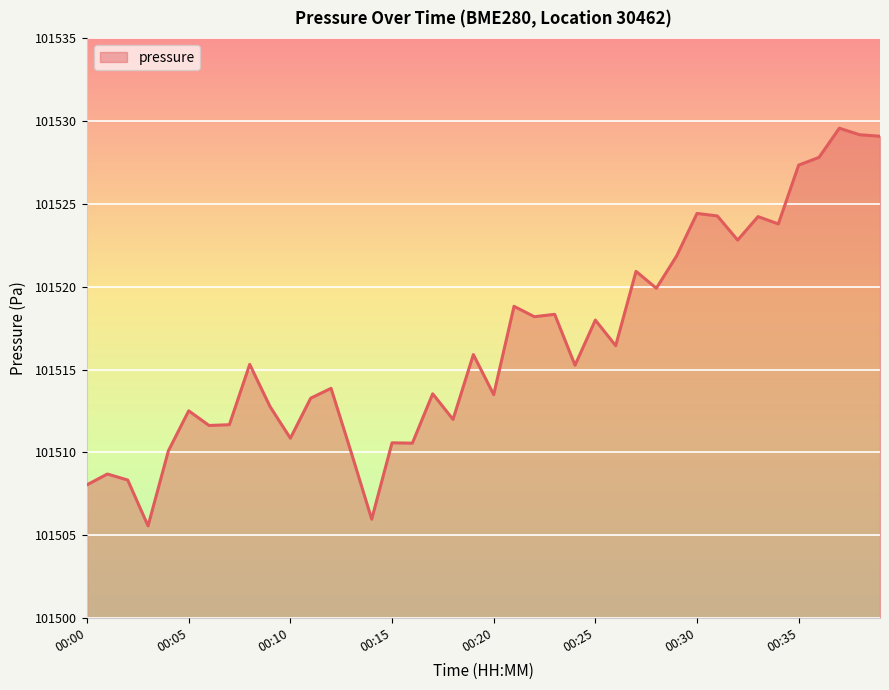

What is the maximum value shown in the chart?

101529.6